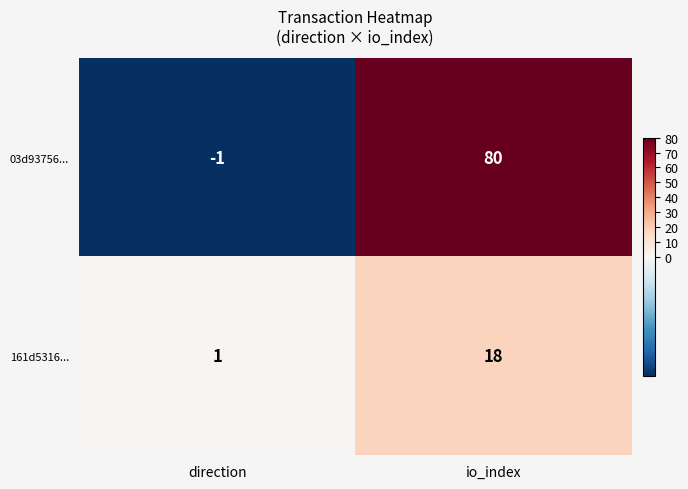

What is the difference between the highest and lowest values at direction?

2